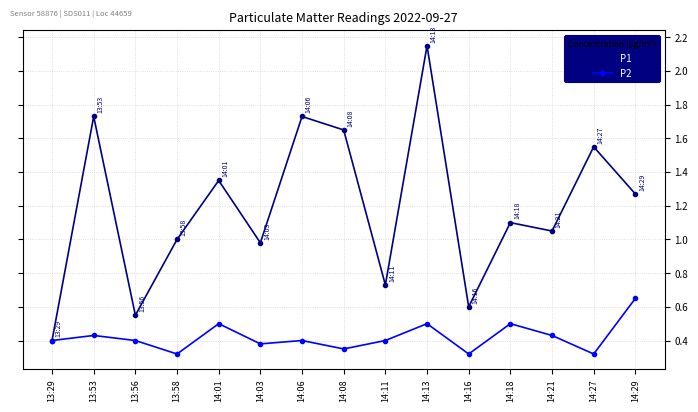

What are all the series names shown in the legend?

P1, P2